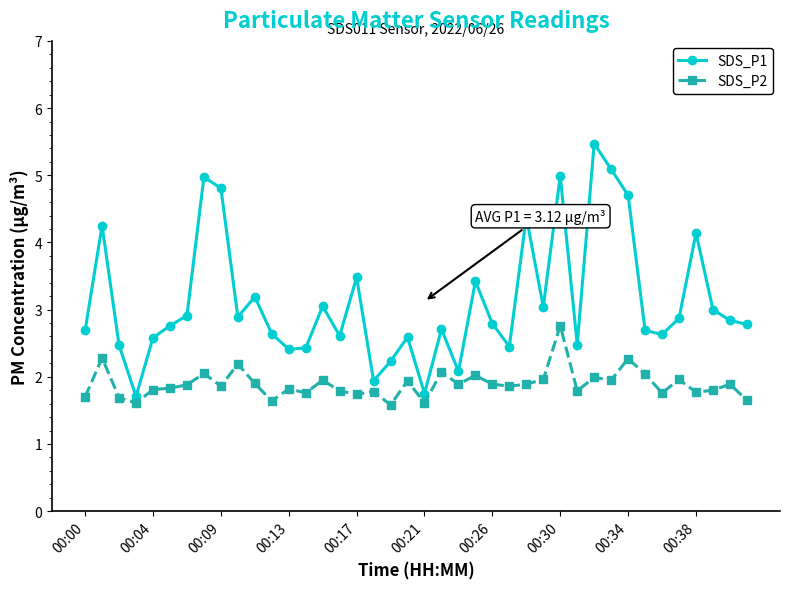

How many data points does each series have?

40